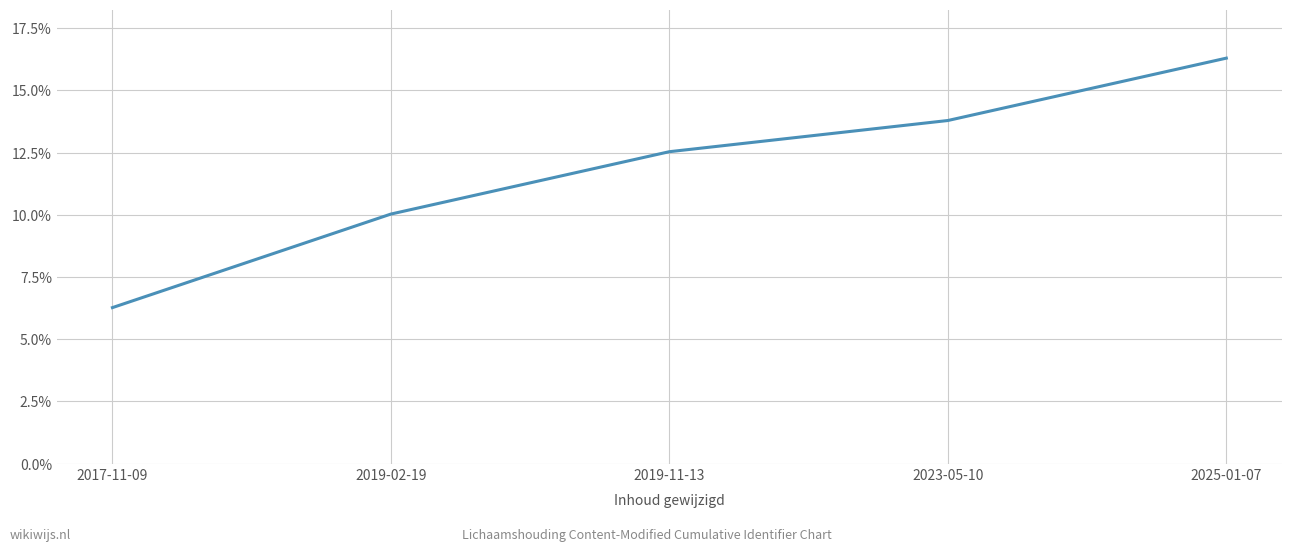

What is the maximum value shown in the chart?

16.3